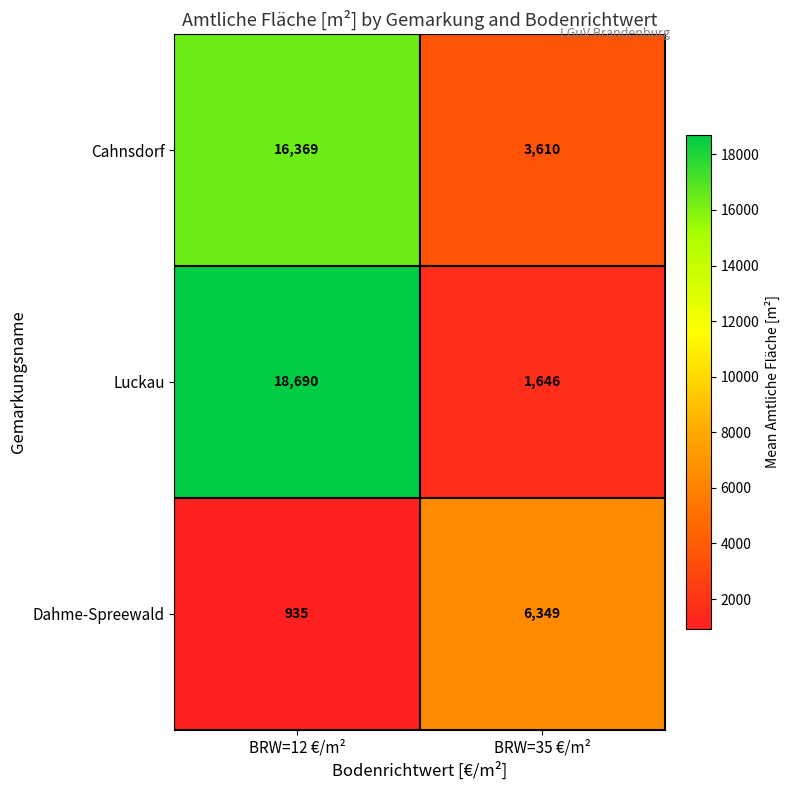

Rank the series at BRW=35 €/m² from highest to lowest value.

Dahme-Spreewald, Cahnsdorf, Luckau